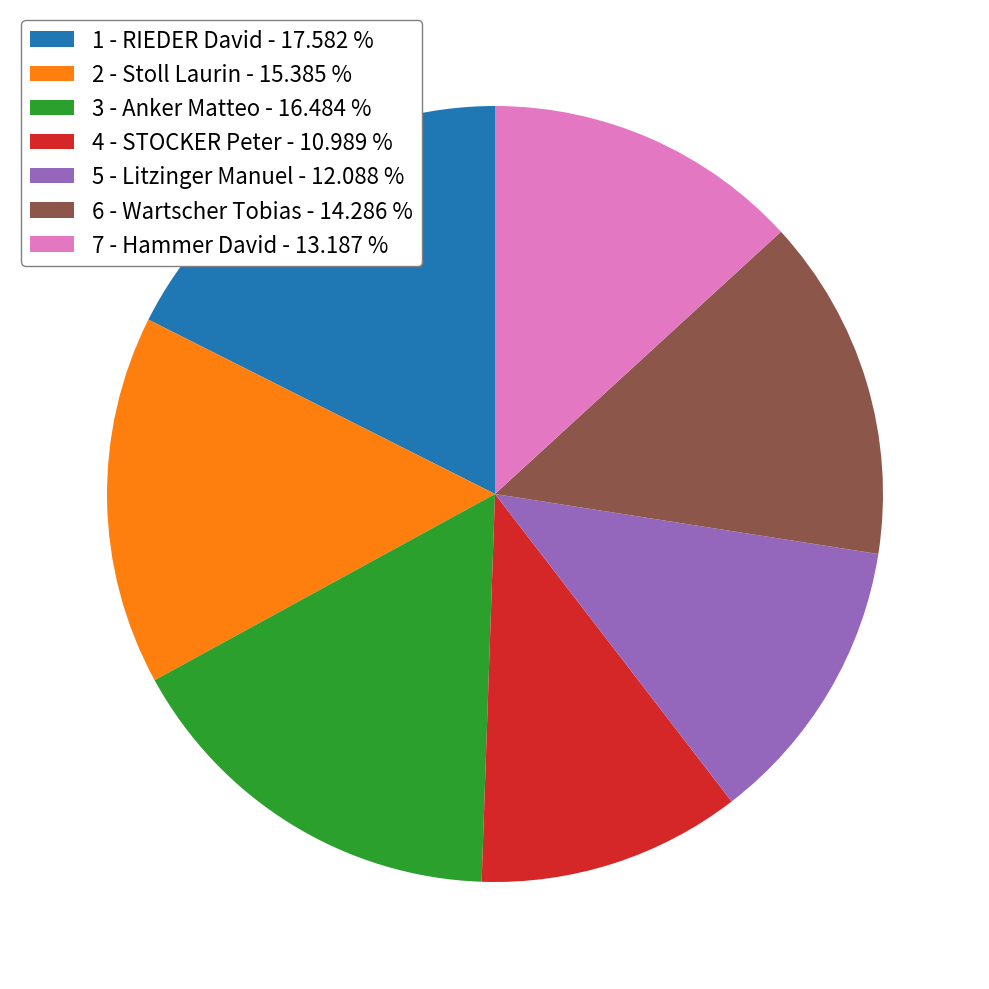

Is the sum of 5 - Litzinger Manuel and 1 - RIEDER David greater than half?

No